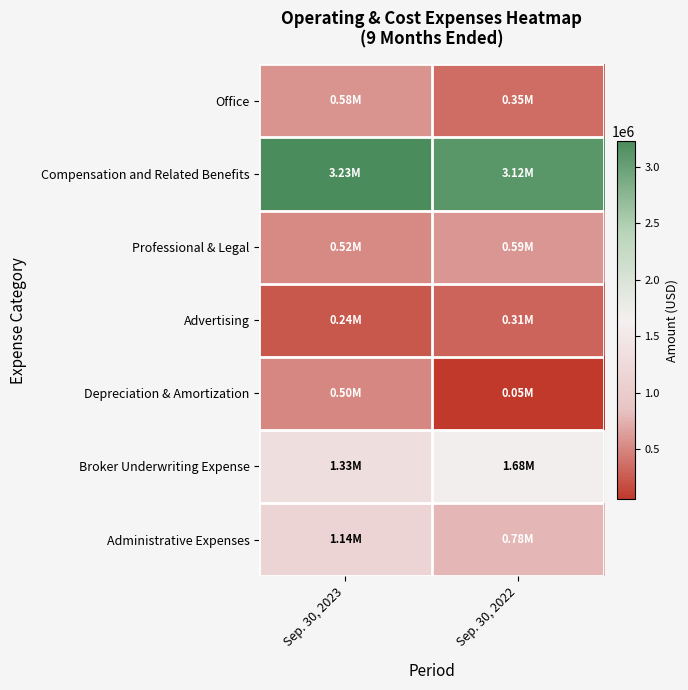

Which category has the highest value across all series?

Sep. 30, 2023